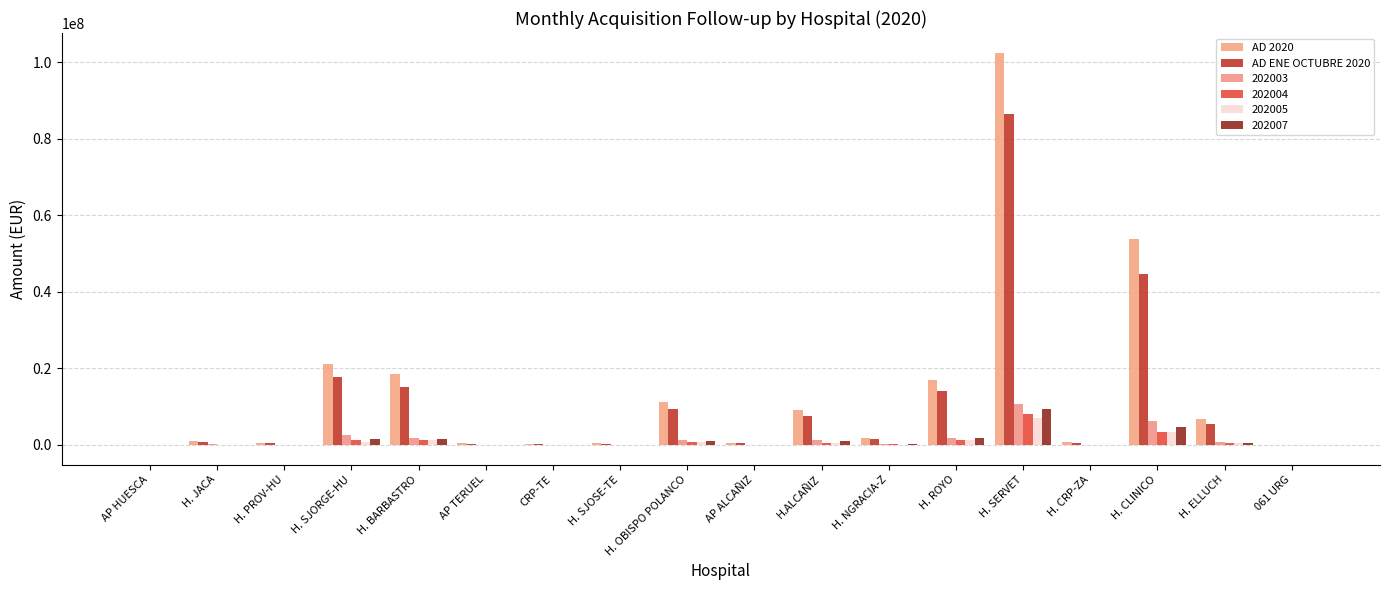

Which series has the largest range (max minus min)?

AD 2020